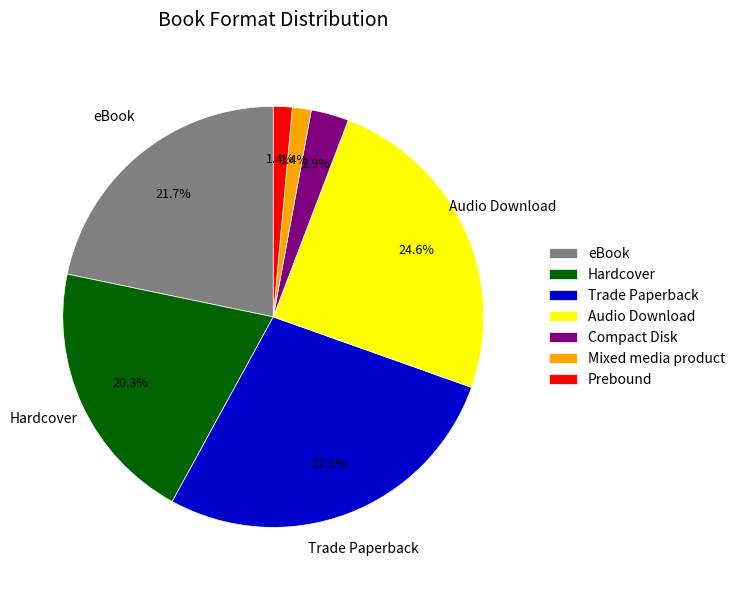

Which category has the biggest portion of the pie?

Trade Paperback